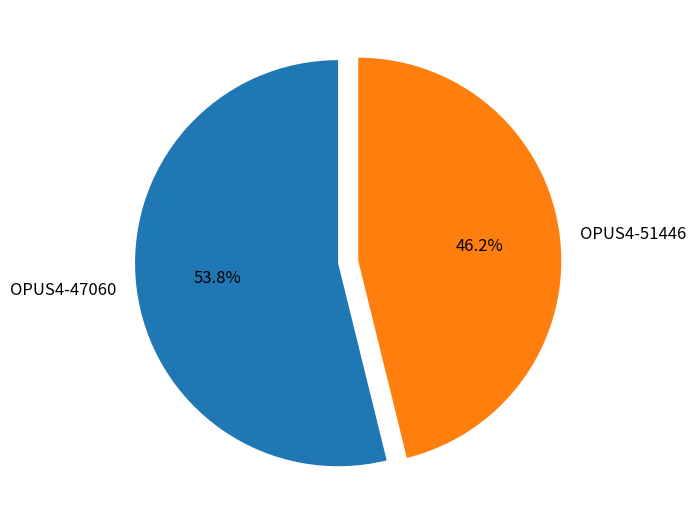

Is it true that OPUS4-47060 is 54% of the pie?

True